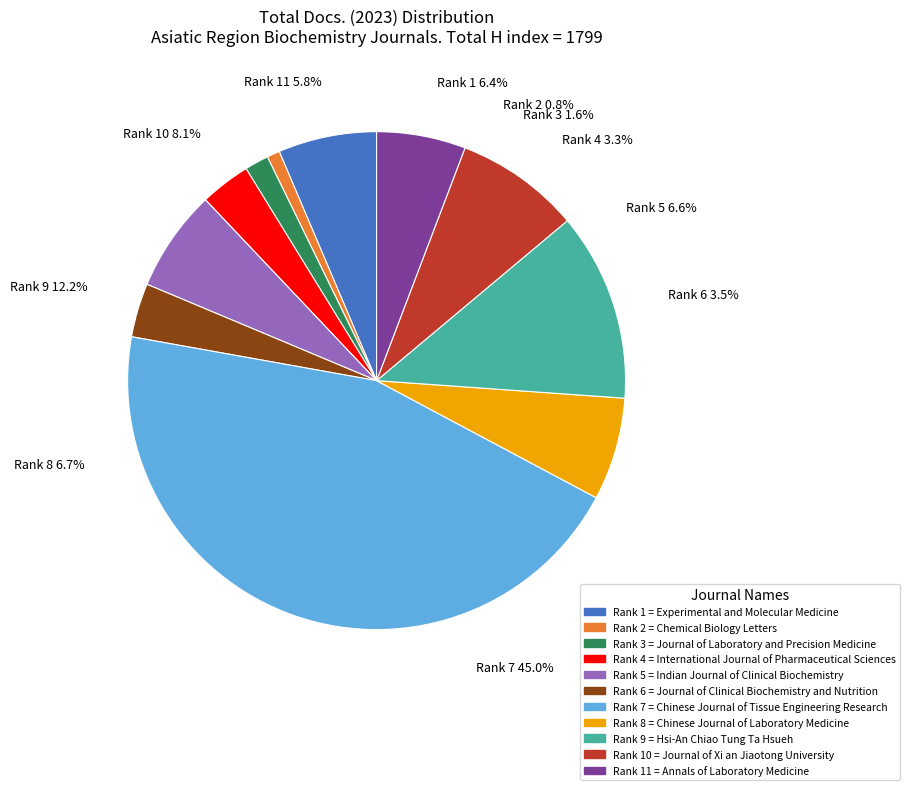

What is the largest slice in the pie chart?

Chinese Journal of Tissue Engineering Research